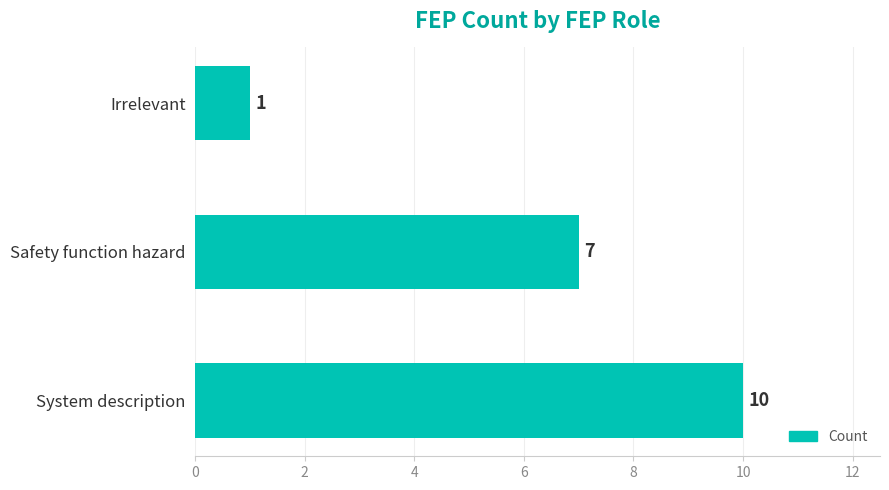

The value at Safety function hazard is 10. True or false?

False